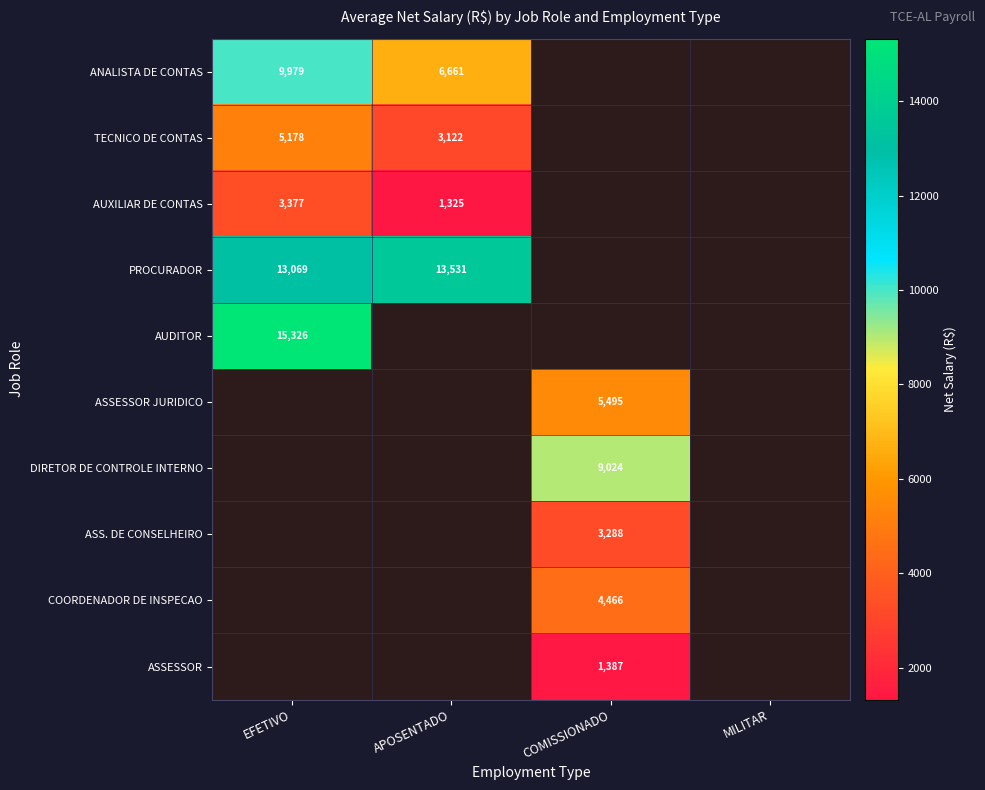

At how many categories does at least one series exceed 6354?

3